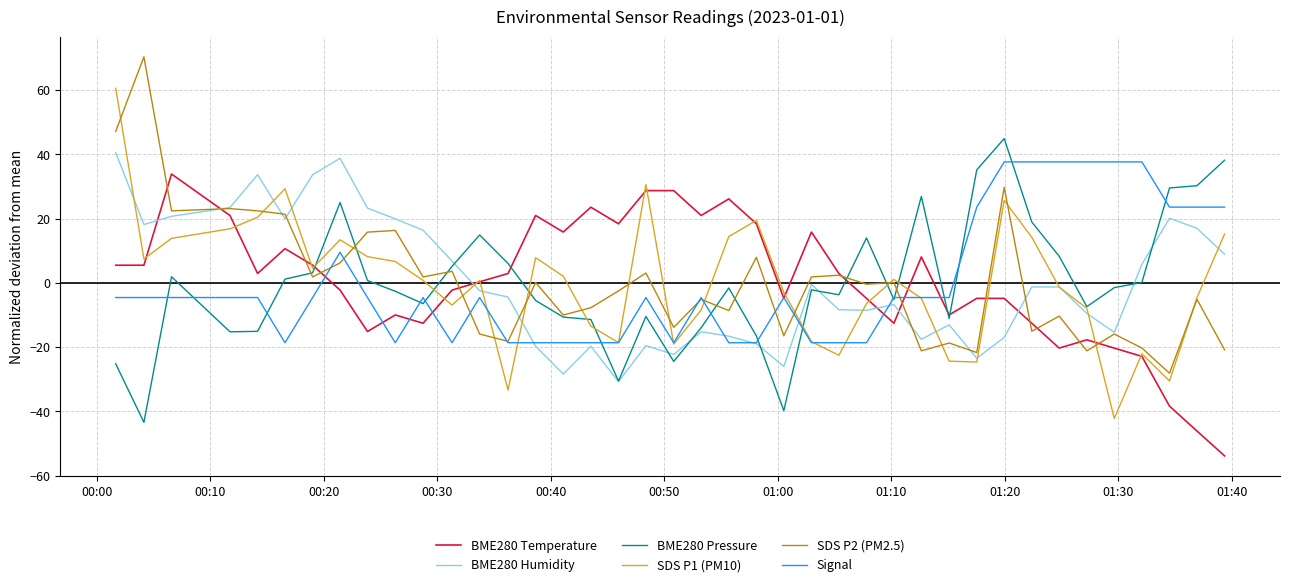

Count the number of categories in the chart.

40